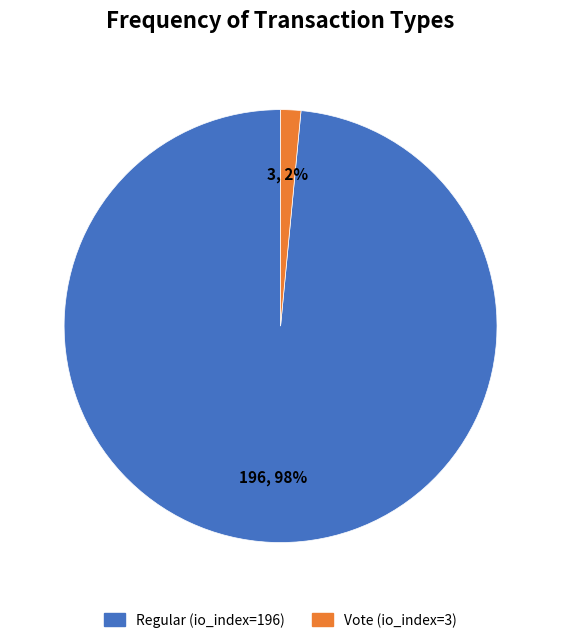

Is Regular (io_index=196) the majority of the pie?

Yes